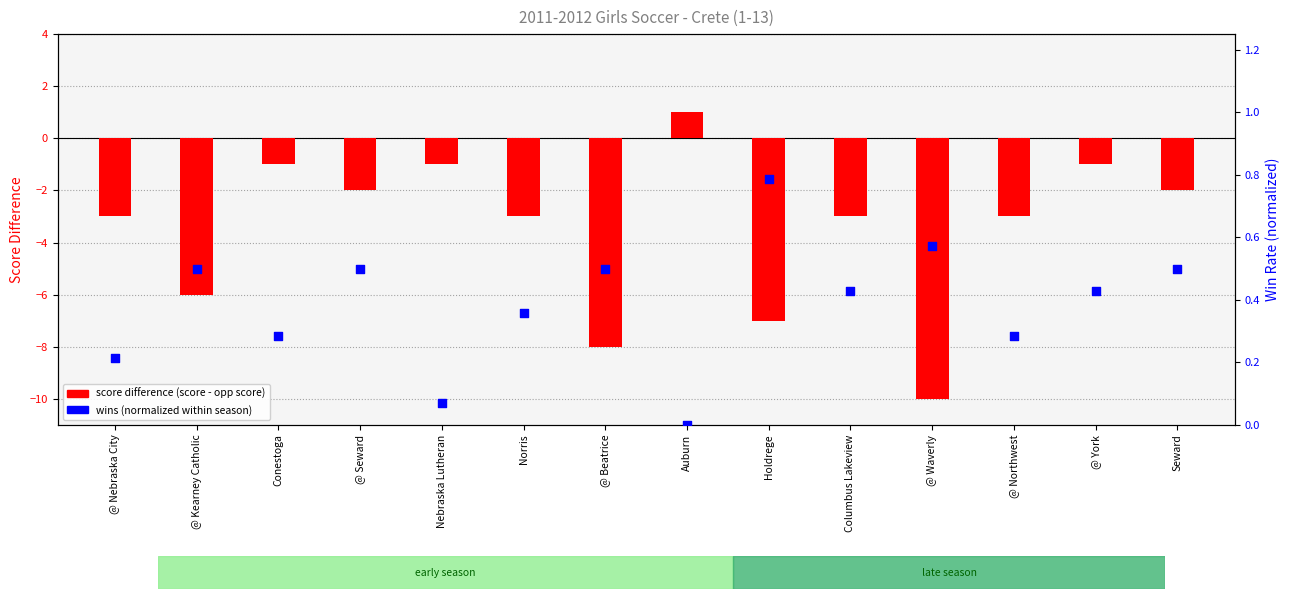

Which series reaches the maximum Y coordinate?

score difference (score - opp score)